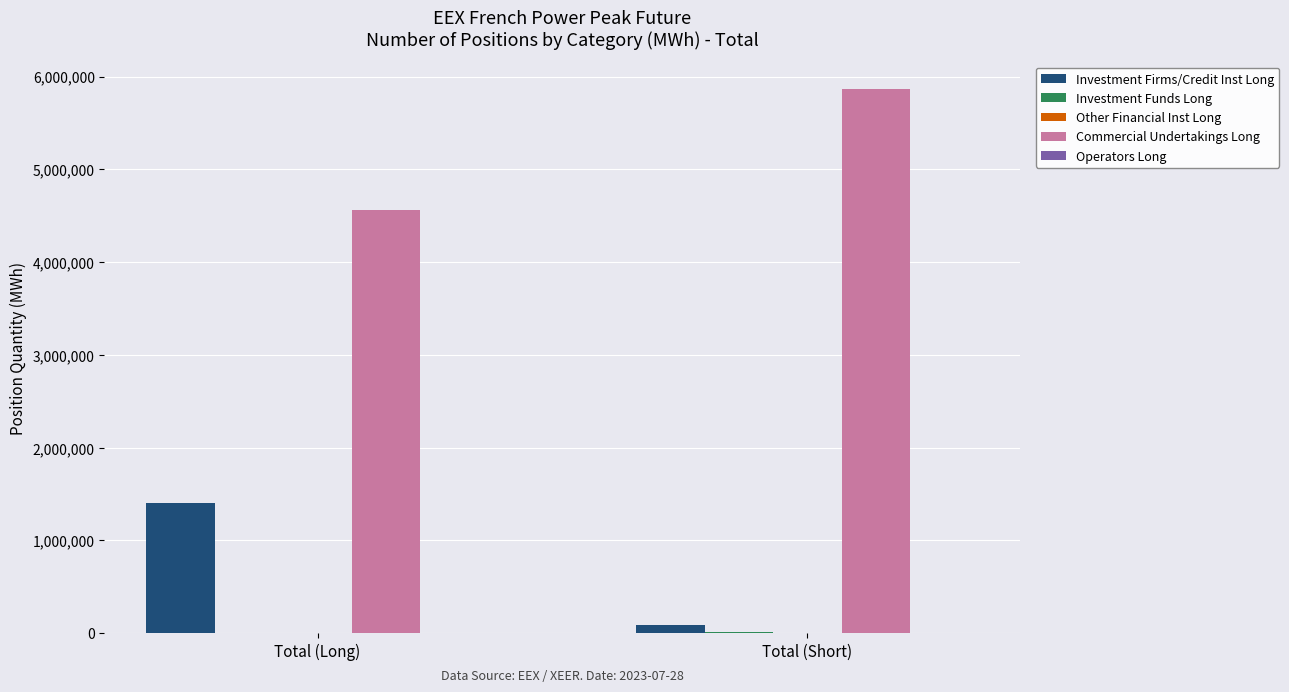

Which series has the largest total across all categories?

Commercial Undertakings Long